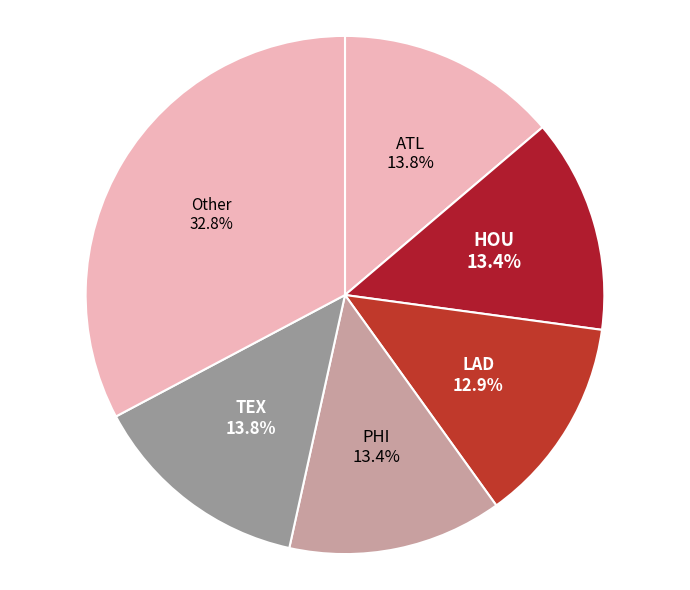

Is LAD the majority of the pie?

No